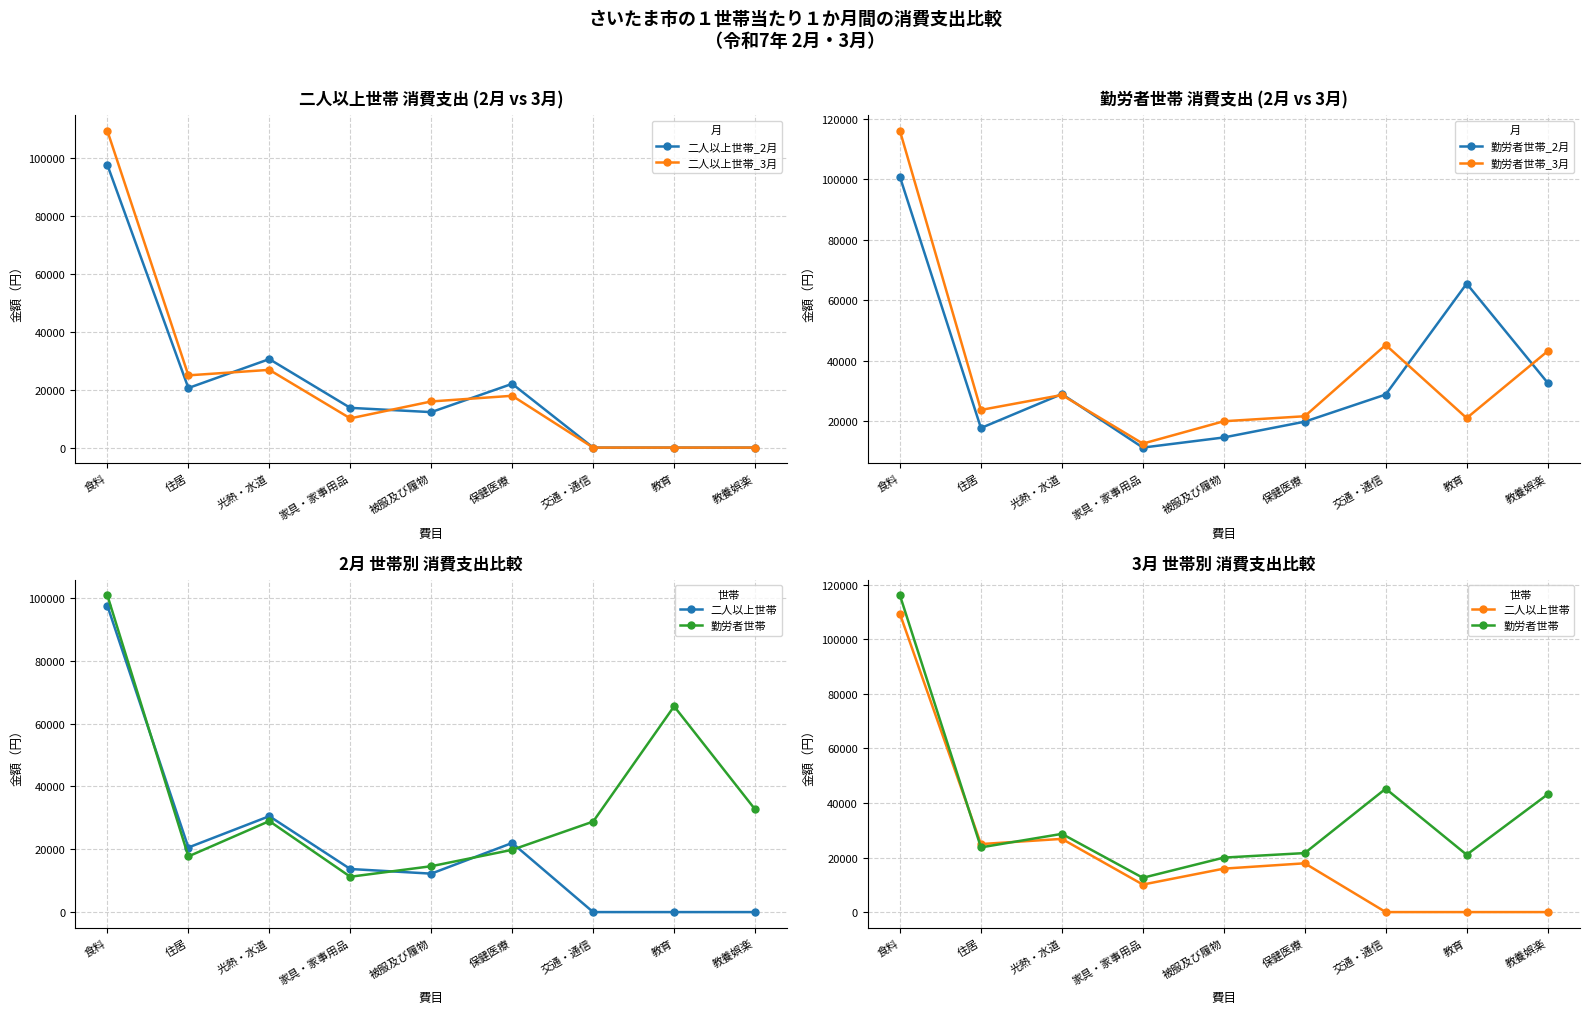

Which series changed the most between 家具・家事用品 and 被服及び履物?

勤労者世帯_3月